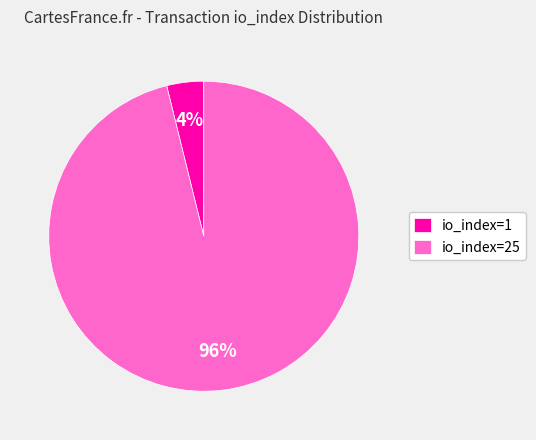

Is the sum of io_index=25 and io_index=1 greater than half?

Yes